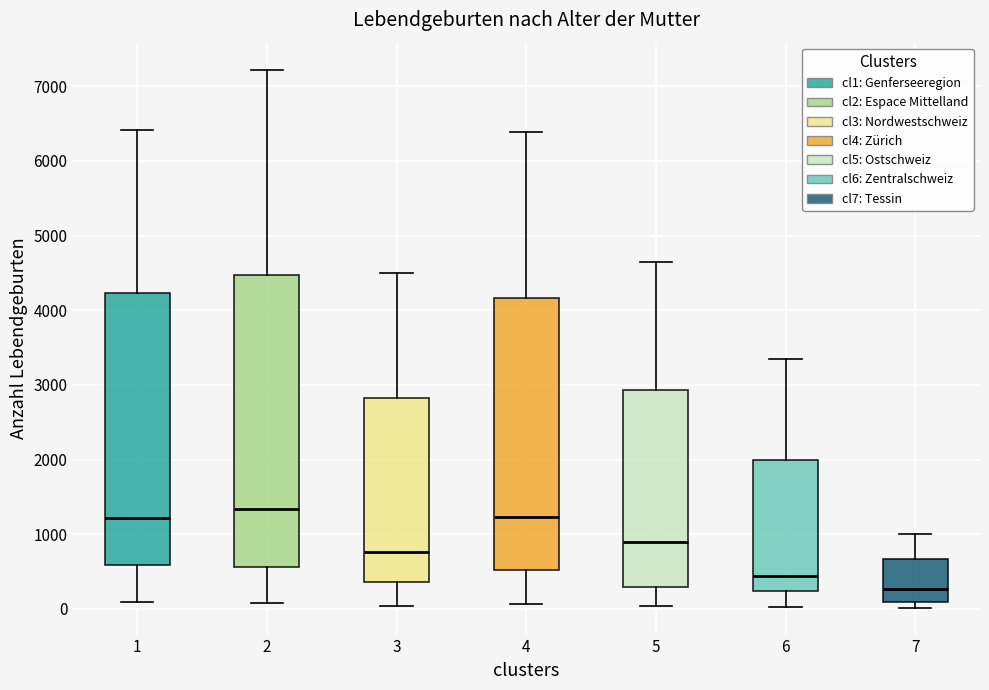

Where does the upper whisker of the box at x = 5 end on the y-axis? The values are not printed on the chart, so give them approximately, as read against the axis.

4600